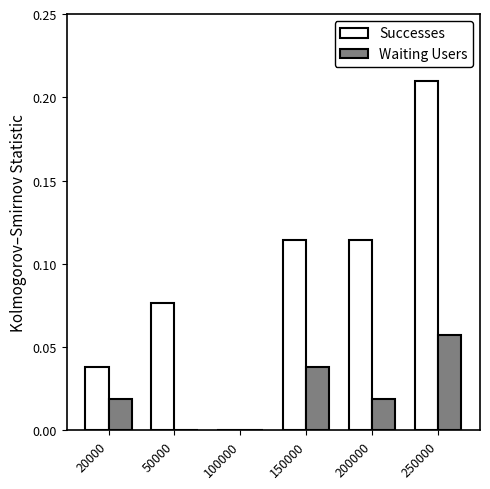

Which series changed the most between 20000 and 100000?

Successes